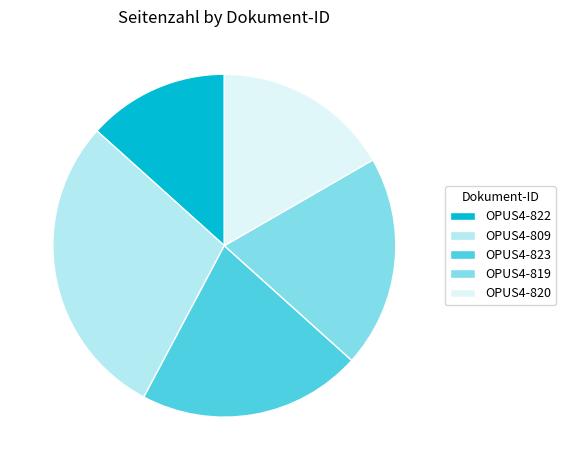

What is the ratio of the value at OPUS4-823 to the value at OPUS4-809?

0.7